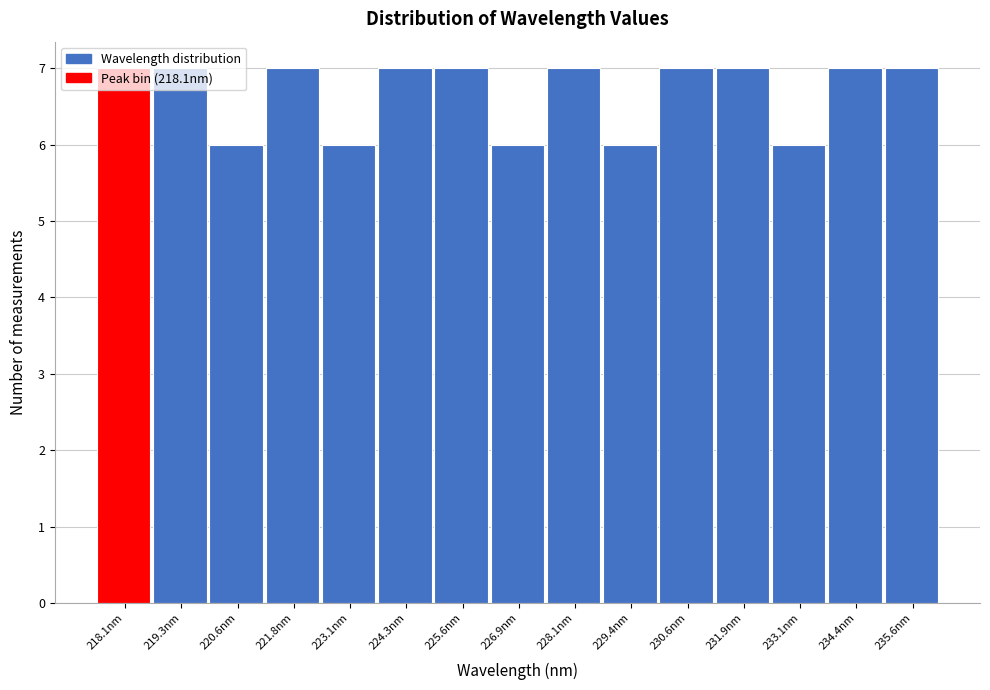

What is the maximum value shown in the chart?

7